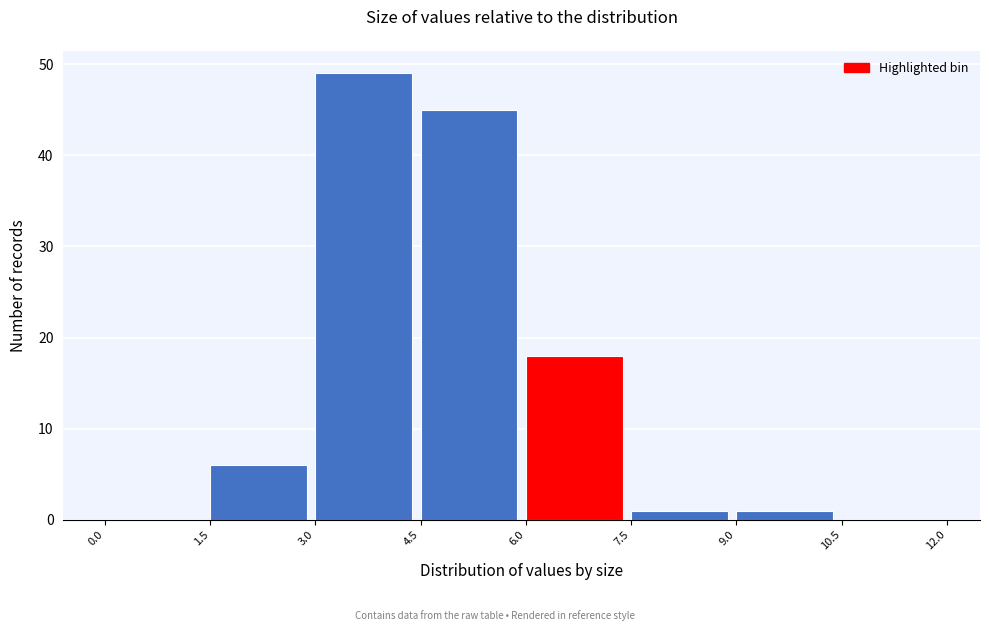

What is the height of the bar covering 4.5 to 6.0 on the x-axis? The values are not printed on the chart, so give them approximately, as read against the axis.

45